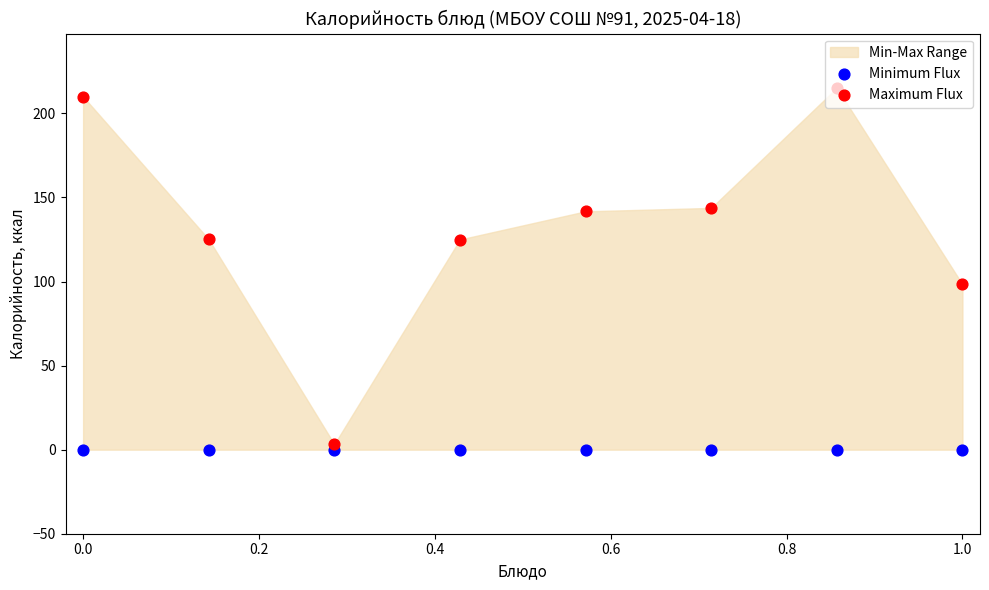

At how many categories does at least one series exceed 90?

7